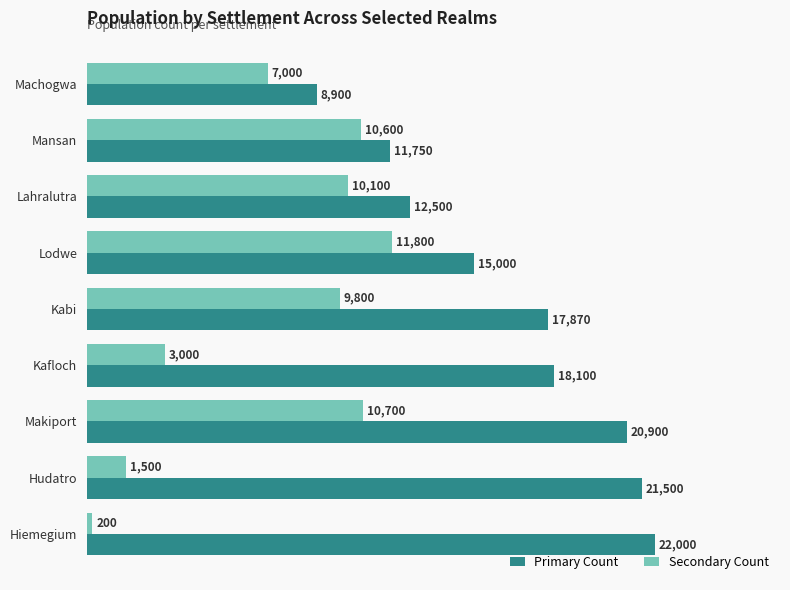

What is the difference between the highest and lowest values at Makiport?

10200